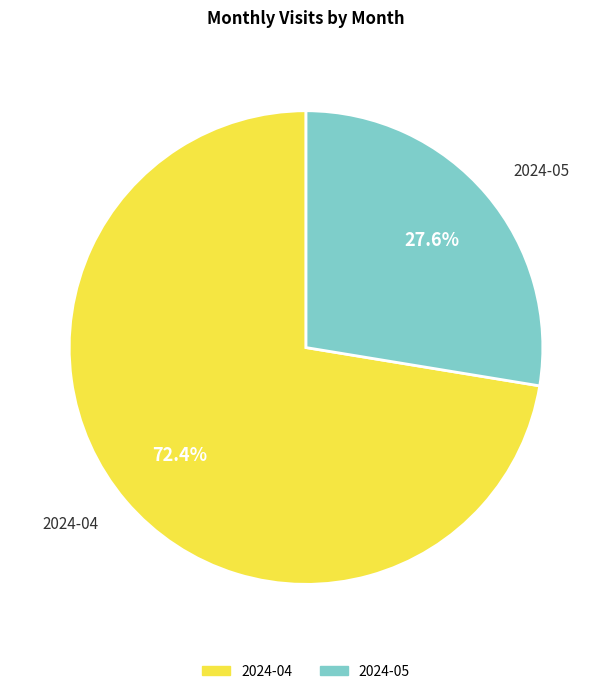

To the nearest percent, what is the combined percentage of 2024-04 and 2024-05?

100%